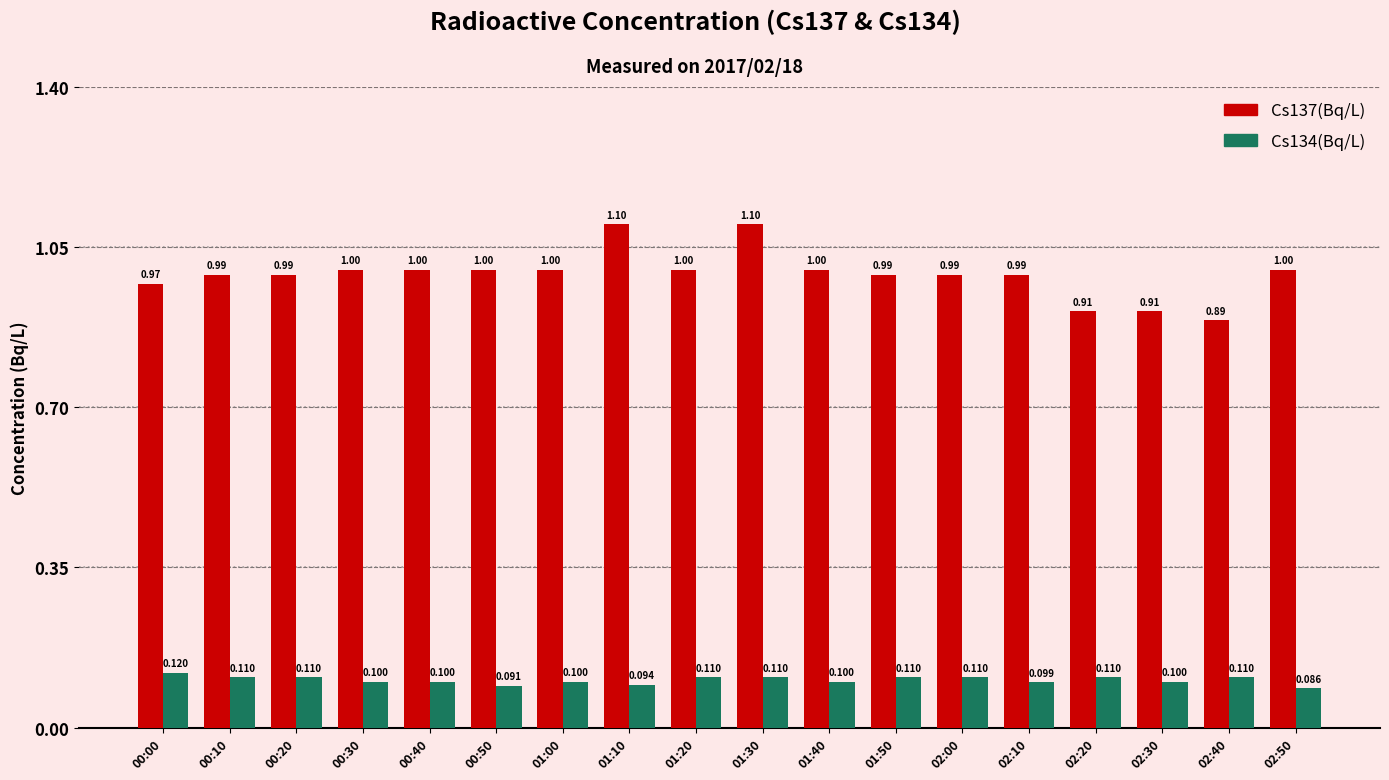

At which category is the sum across all series the highest?

01:30